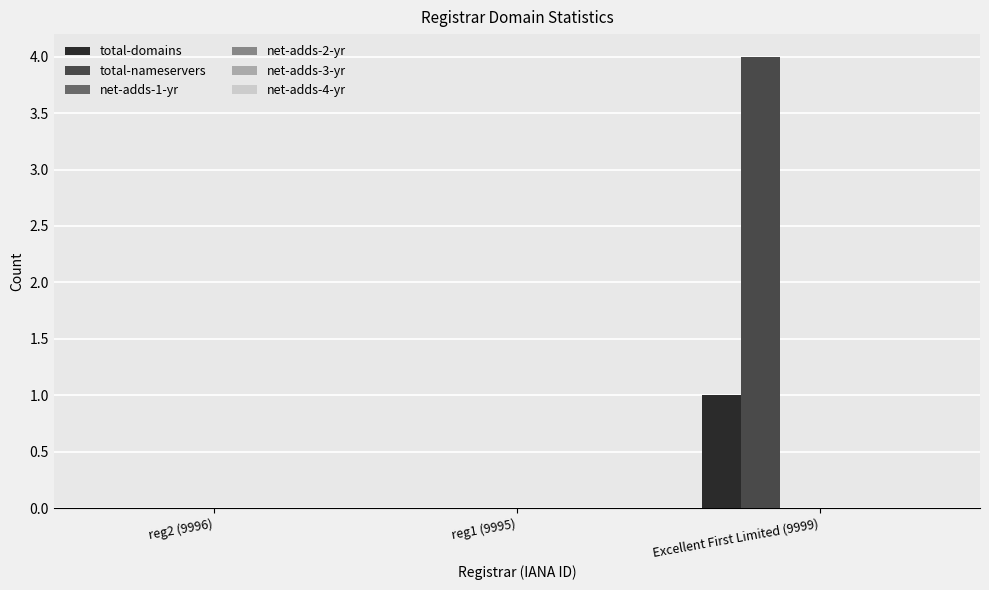

Which series has the largest total across all categories?

total-nameservers